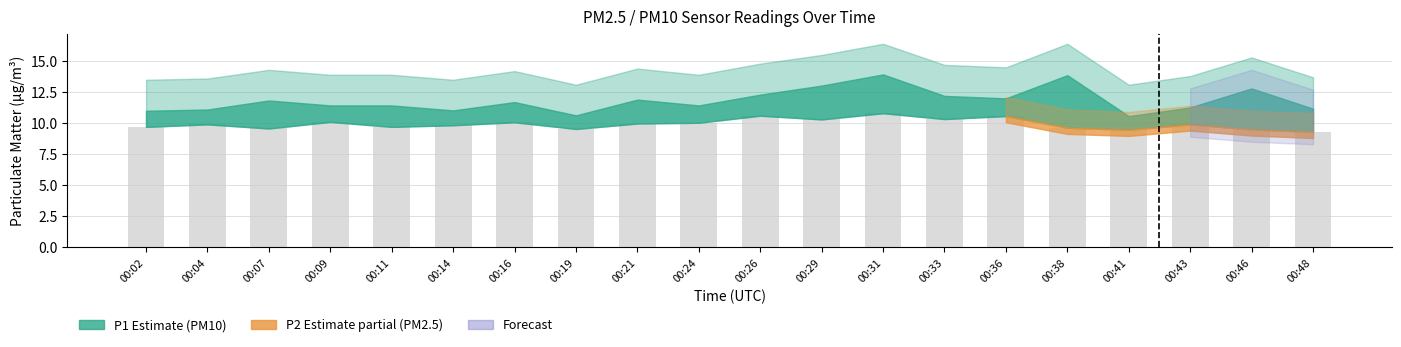

The value at 00:07 is 9.6. True or false?

True